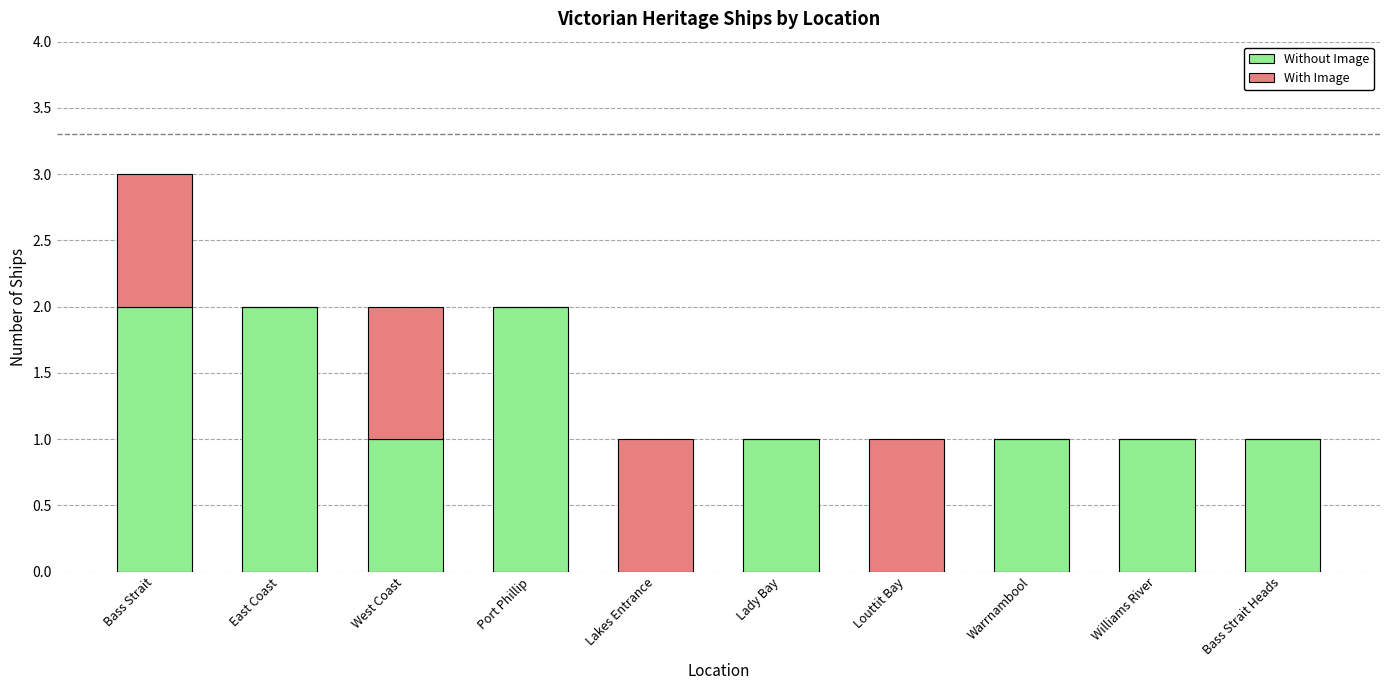

True or false: Without Image has a value of -1 at Lakes Entrance.

False